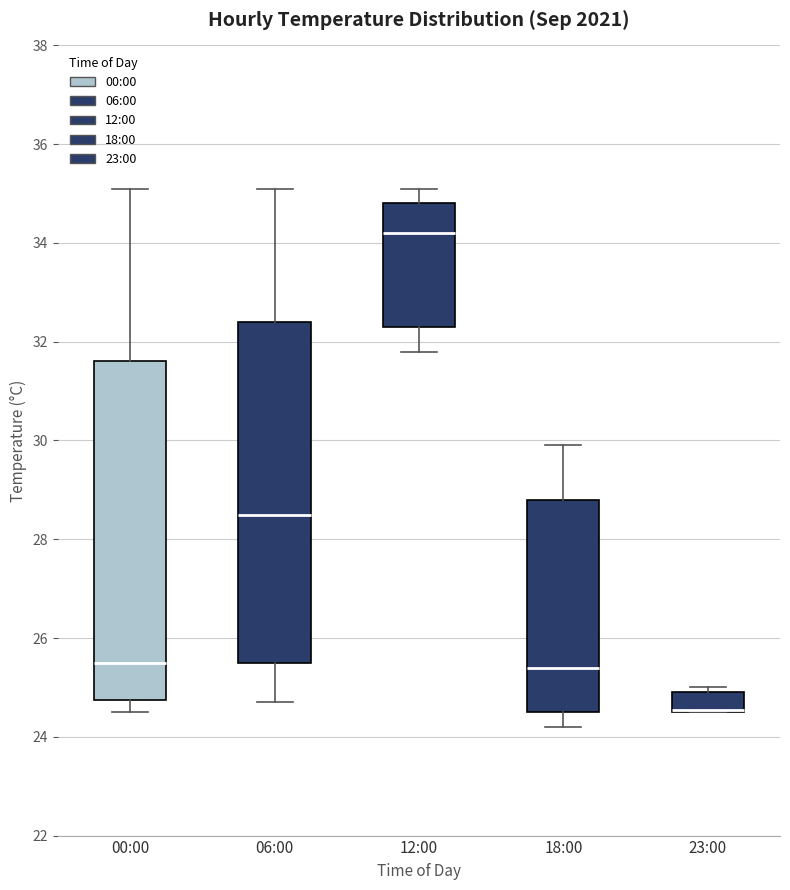

Reading left to right, transcribe this box plot: for each box, give where its median line is, the range the box spans, and where its two whiskers end, as read against the y-axis. The values are not printed on the chart, so give them approximately, as read against the axis.

00:00: median 25.6, box 24.8 to 31.6, whiskers 24.6 to 35.2
06:00: median 28.6, box 25.6 to 32.4, whiskers 24.8 to 35.2
12:00: median 34.2, box 32.4 to 34.8, whiskers 31.8 to 35.2
18:00: median 25.4, box 24.6 to 28.8, whiskers 24.2 to 30.0
23:00: median 24.6 (drawn on the box's lower edge), box 24.6 to 25.0, whiskers 24.6 to 25.0 (just above the box's upper edge)